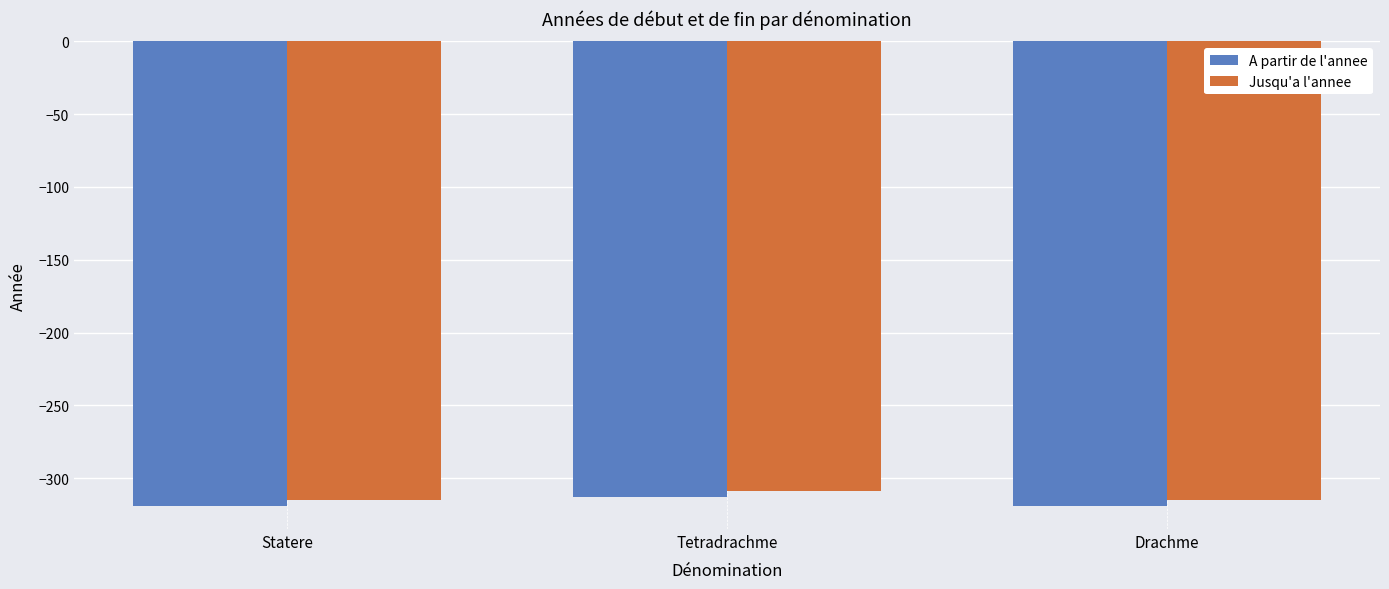

What is the difference between the maximum and second lowest values in the Jusqu'a l'annee series?

6